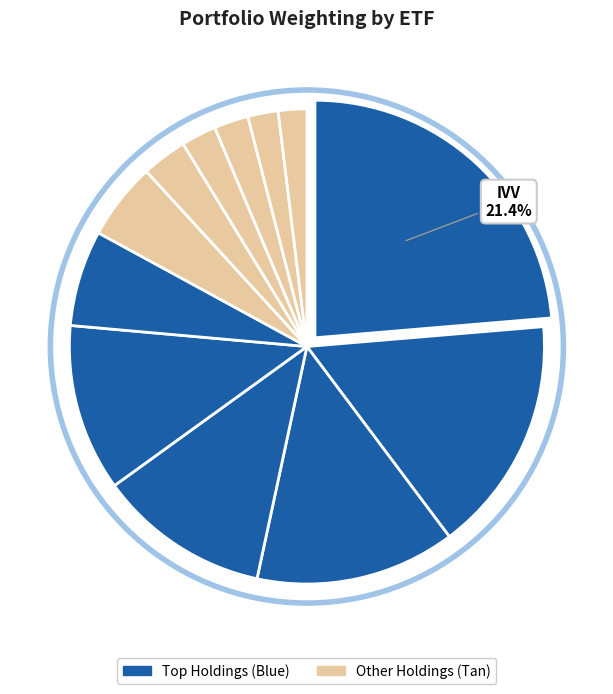

Is the sum of VB and BND greater than half?

No